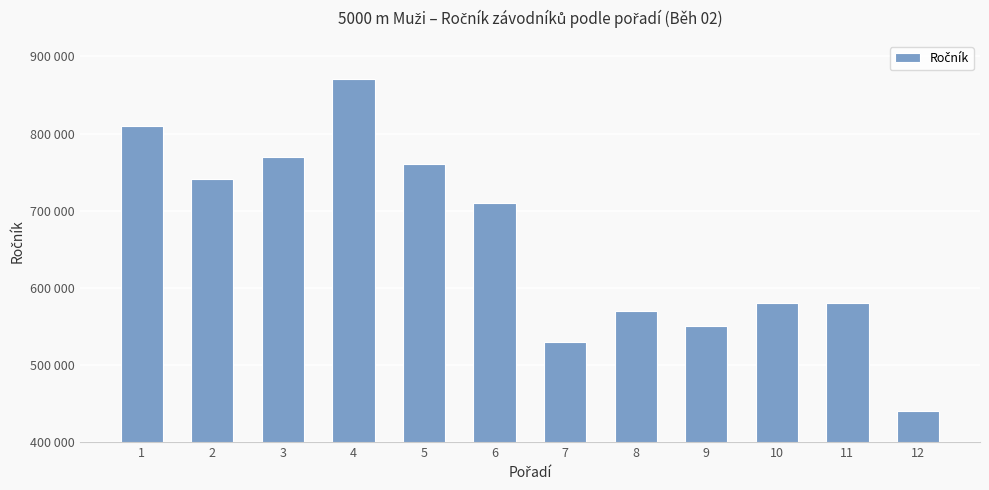

List the labels in order of value, smallest first.

12, 7, 9, 8, 10, 11, 6, 2, 5, 3, 1, 4